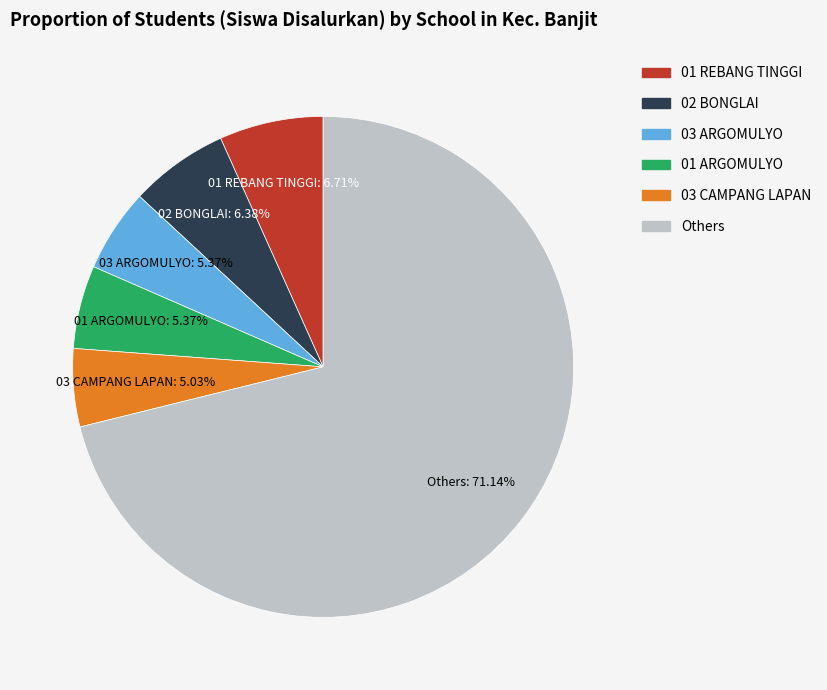

How many slices are in this pie chart?

6